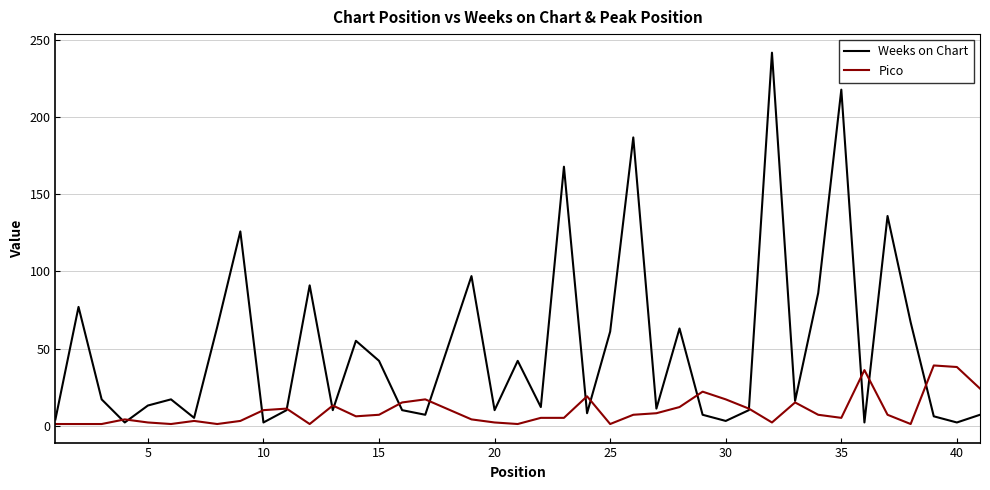

List the series in order of their overall mean, lowest first.

Pico, Weeks on Chart